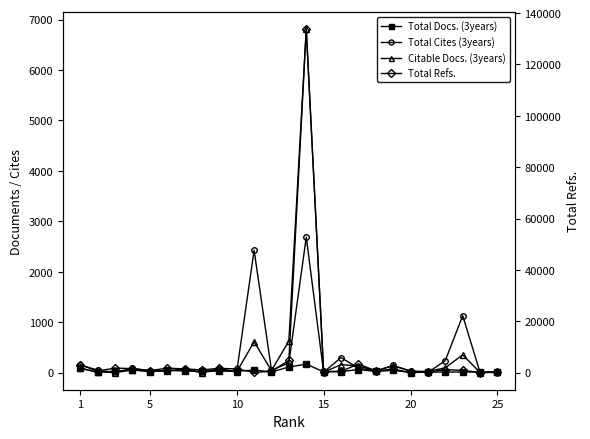

At how many categories does at least one series exceed 49707?

1